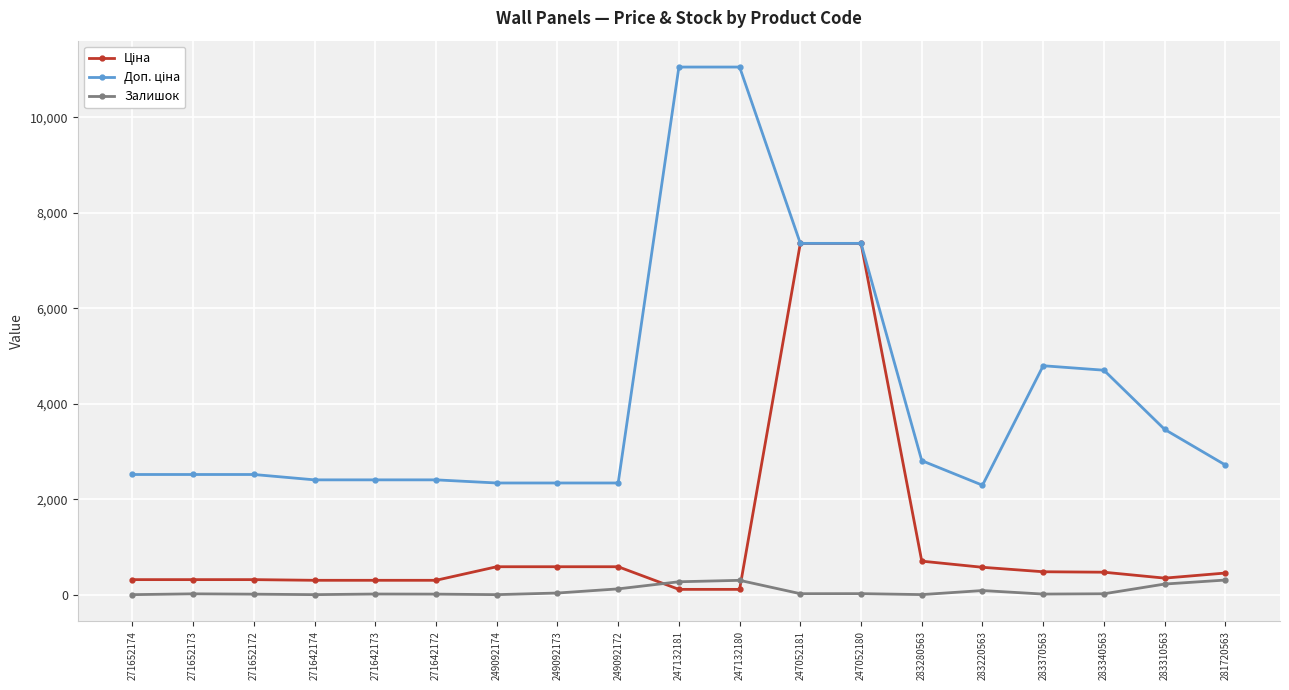

What is the maximum value shown in the chart?

11055.0